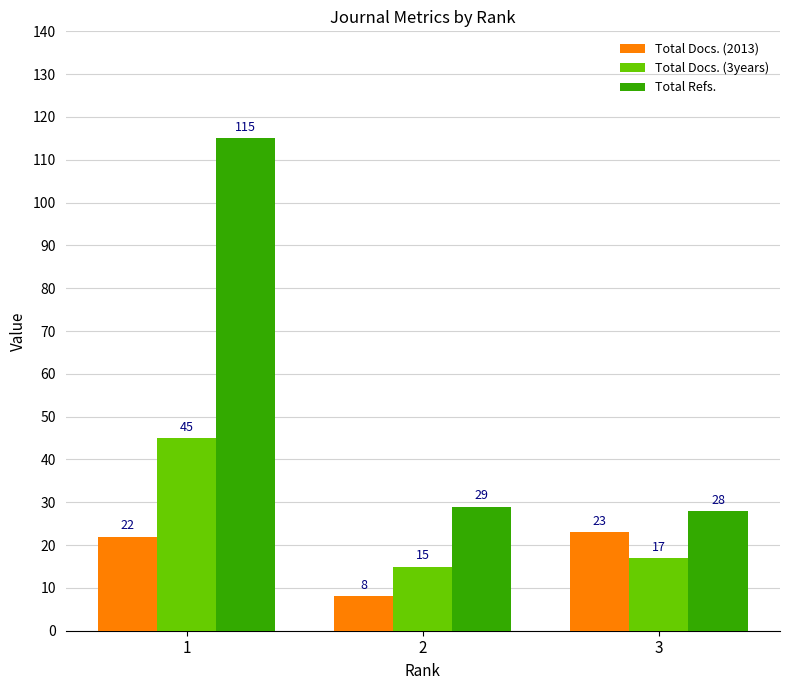

What is the greatest value displayed?

115